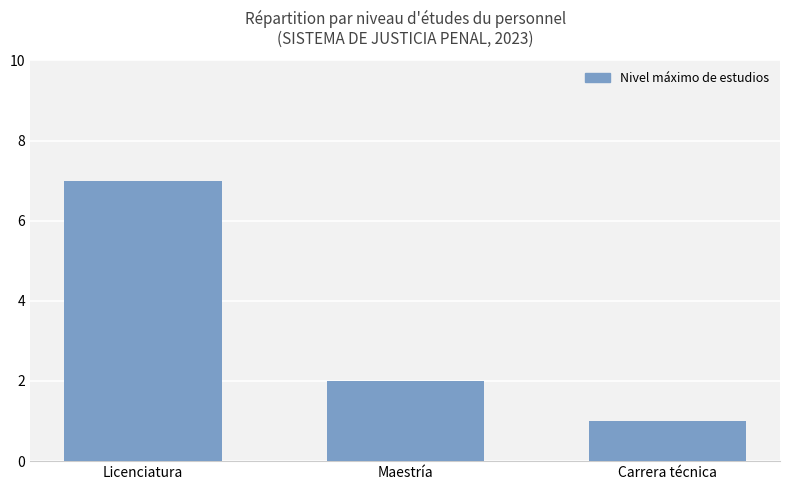

How many bars are there in total?

3